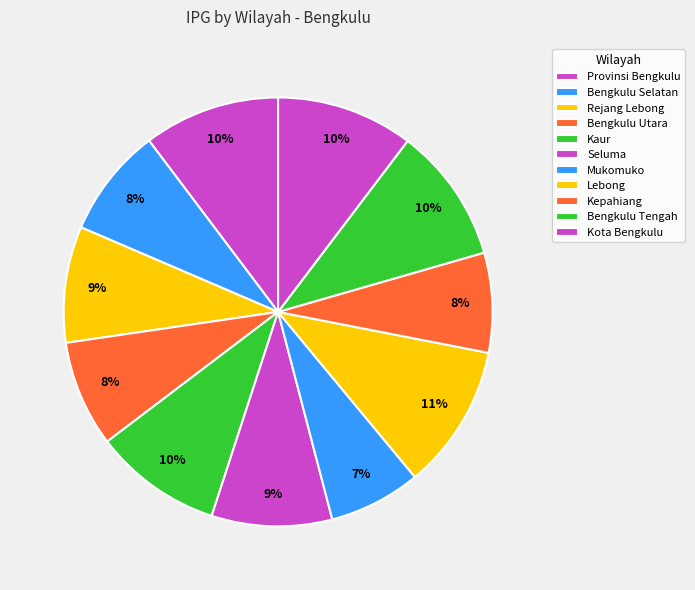

Is there a majority slice in this chart?

No